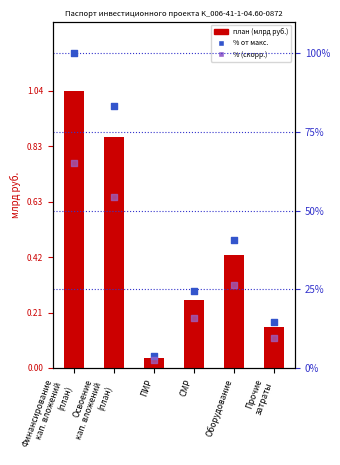

At how many categories does at least one series exceed 6?

5